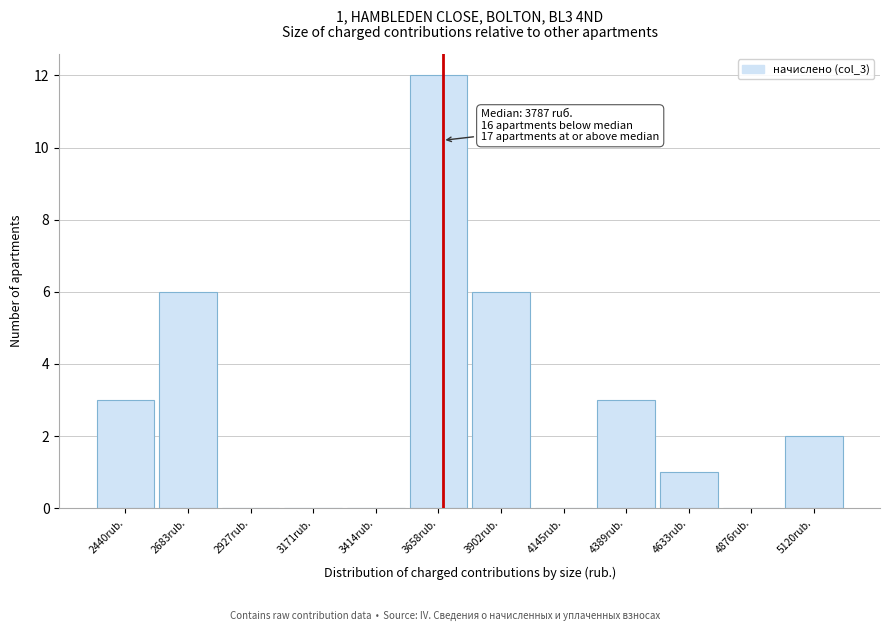

Reading left to right, extract all data points from this chart.

2440rub.=3	2683rub.=6	2927rub.=0	3171rub.=0	3414rub.=0	3658rub.=12	3902rub.=6	4145rub.=0	4389rub.=3	4633rub.=1	4876rub.=0	5120rub.=2